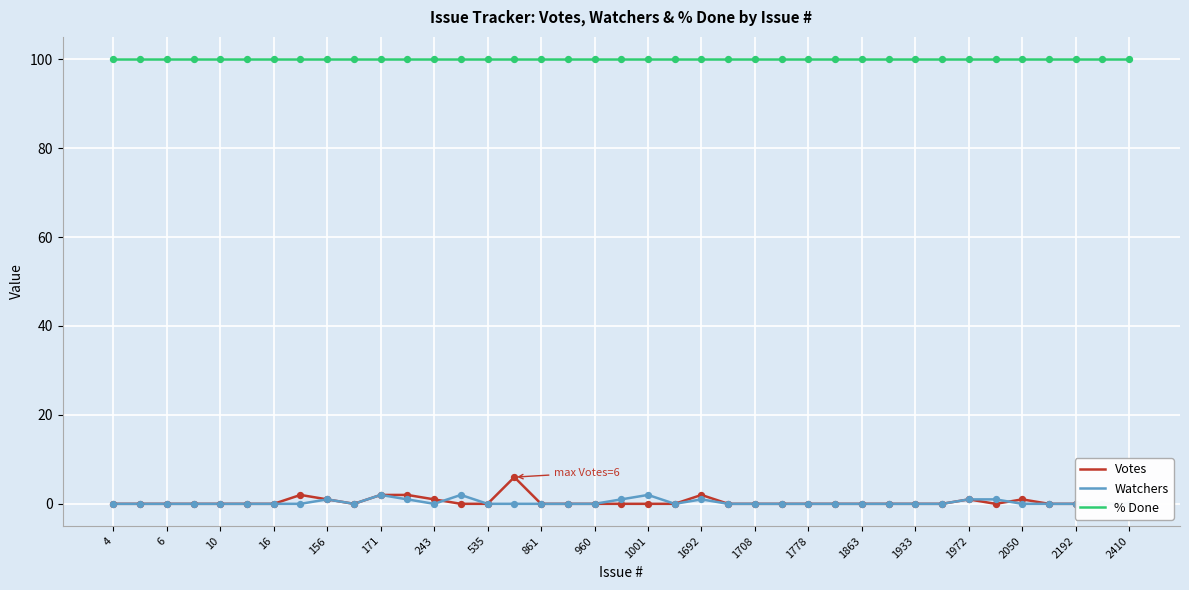

Which series has the largest Y range (max minus min)?

Votes